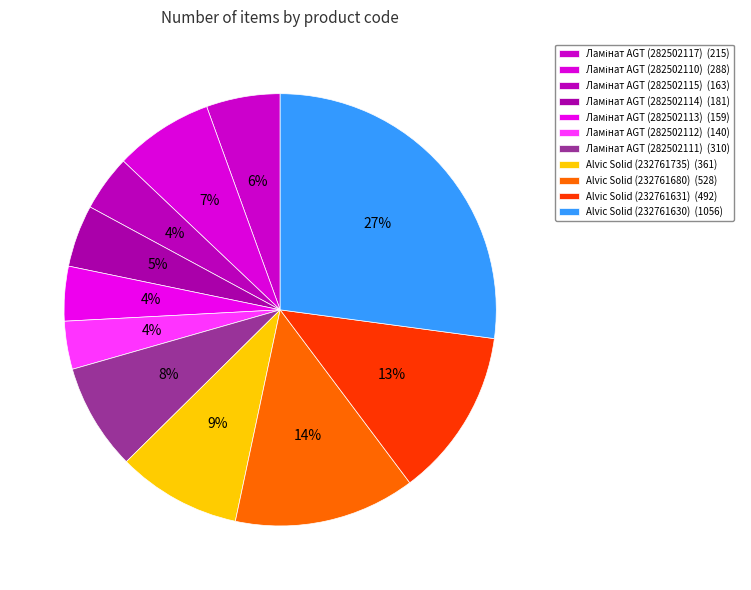

The Alvic Solid (232761630) slice represents 37% of the pie. True or false?

False